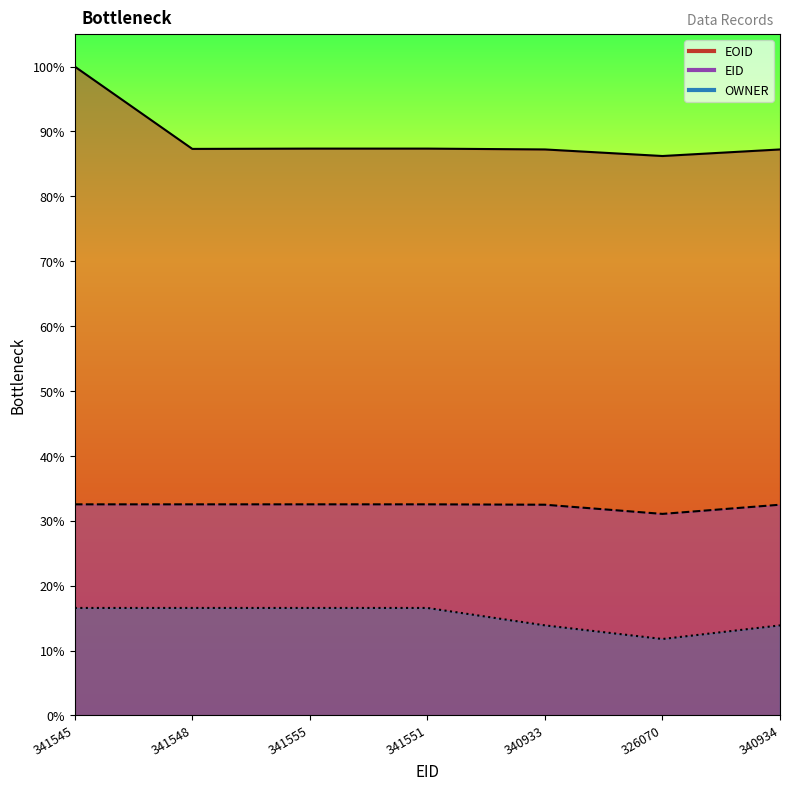

True or false: EOID has a value of 915648 at 340934.

True